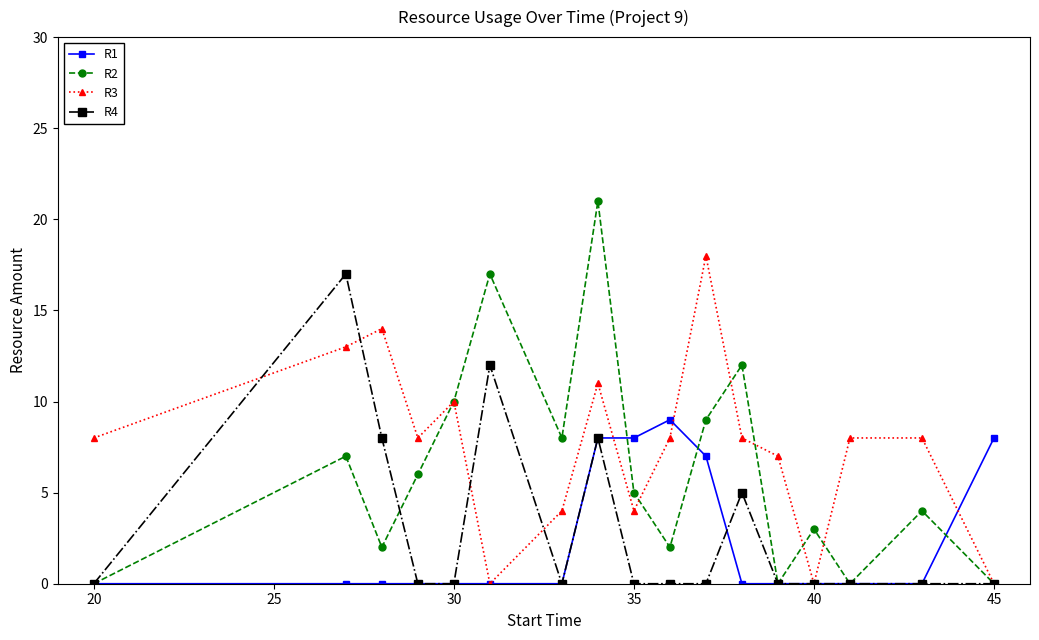

Which series has the largest total across all categories?

R3